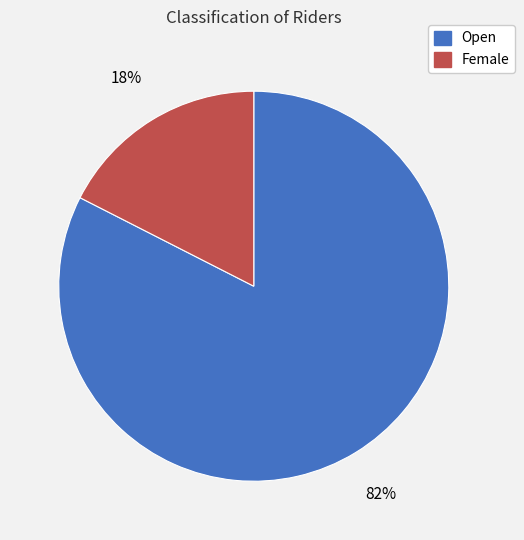

Is it true that Open is 82% of the pie?

True